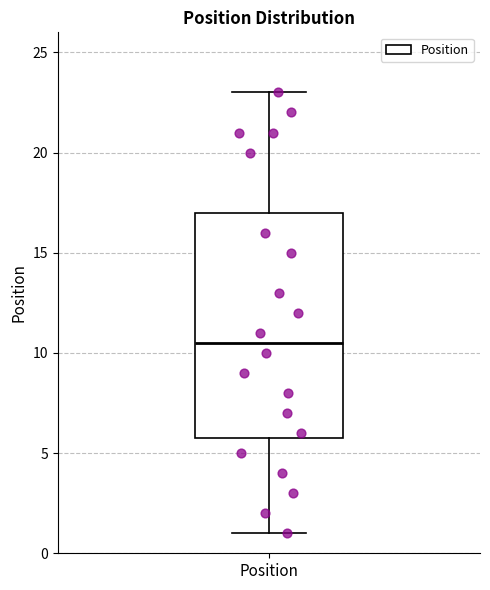

Where is the lower edge of the box for Position on the y-axis? The values are not printed on the chart, so give them approximately, as read against the axis.

6.0